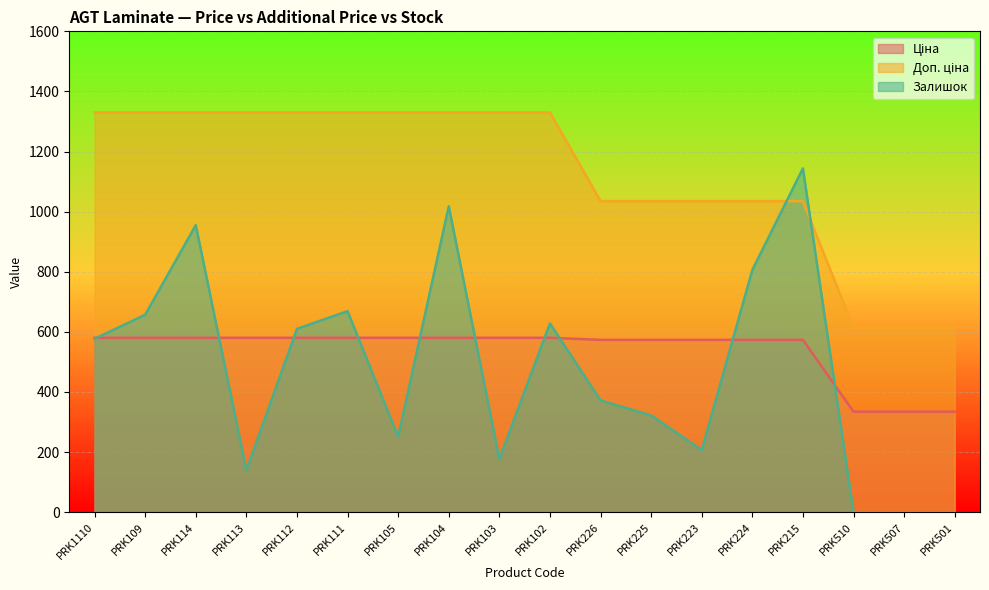

What position from the left is PRK507?

17